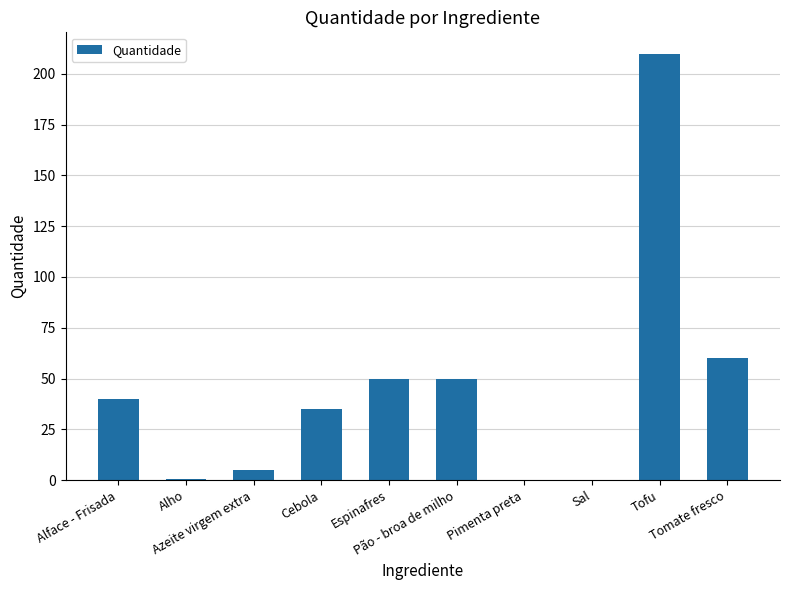

True or false: the data shows 60.0 at Tomate fresco.

True